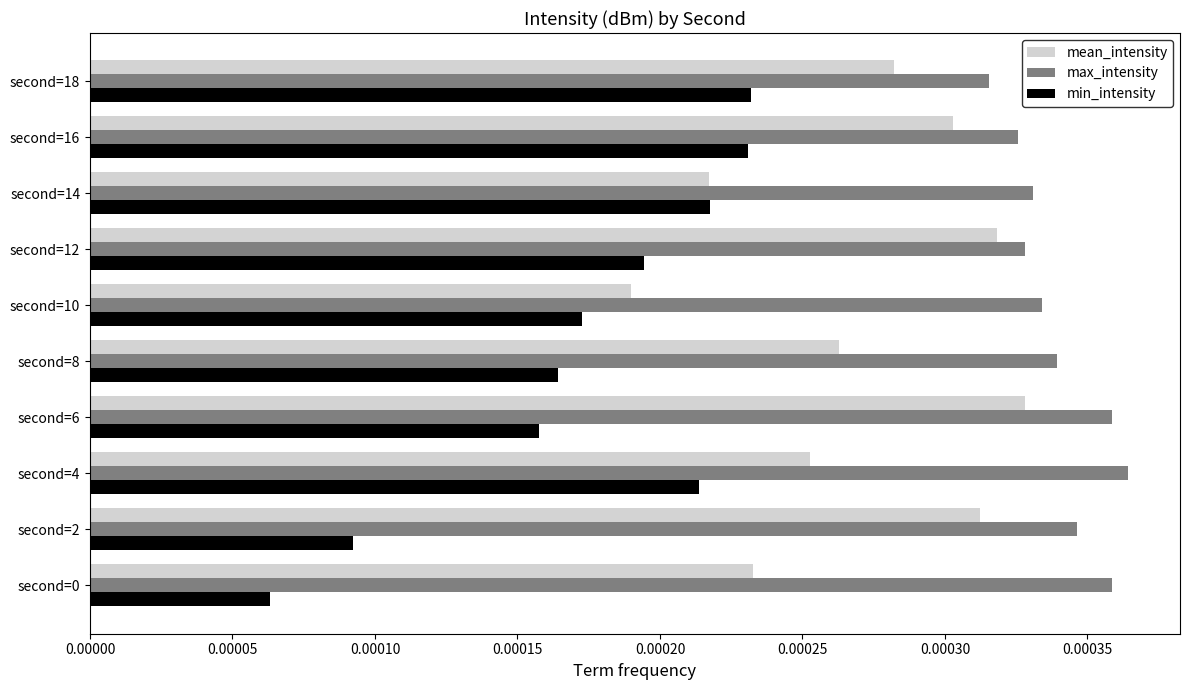

Count the max_intensity values in the range 0 to 1.

10